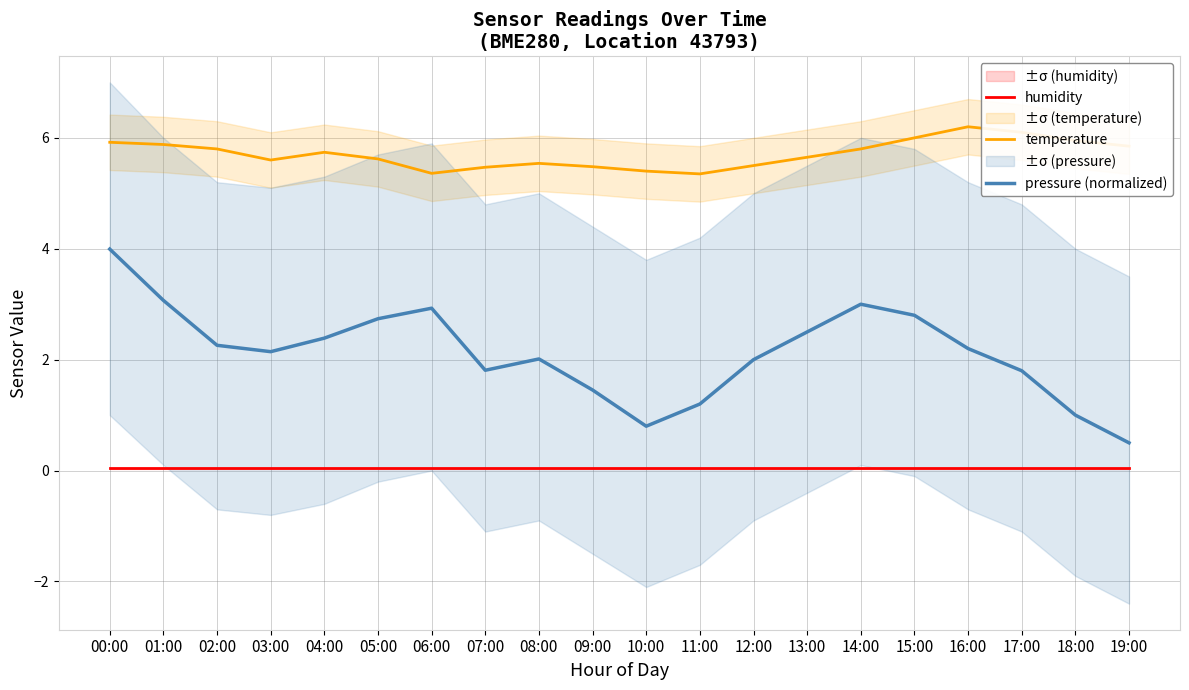

Reading left to right, list all the values displayed in this chart.

humidity: 0.1	0.1	0.1	0.1	0.1	0.1	0.1	0.1	0.1	0.1	0.1	0.1	0.1	0.1	0.1	0.1	0.1	0.1	0.1	0.1
temperature: 5.9	5.9	5.8	5.6	5.7	5.6	5.4	5.5	5.5	5.5	5.4	5.3	5.5	5.7	5.8	6.0	6.2	6.1	6.0	5.8
pressure (normalized): 4.0	3.1	2.3	2.1	2.4	2.7	2.9	1.8	2.0	1.5	0.8	1.2	2.0	2.5	3.0	2.8	2.2	1.8	1.0	0.5